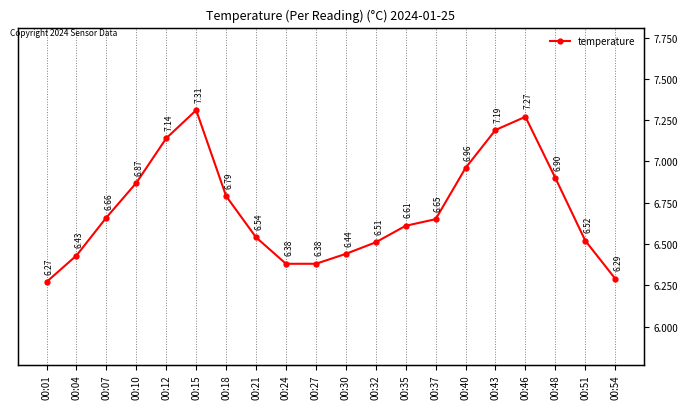

Rank the categories by value from lowest to highest.

00:01, 00:54, 00:24, 00:27, 00:04, 00:30, 00:32, 00:51, 00:21, 00:35, 00:37, 00:07, 00:18, 00:10, 00:48, 00:40, 00:12, 00:43, 00:46, 00:15